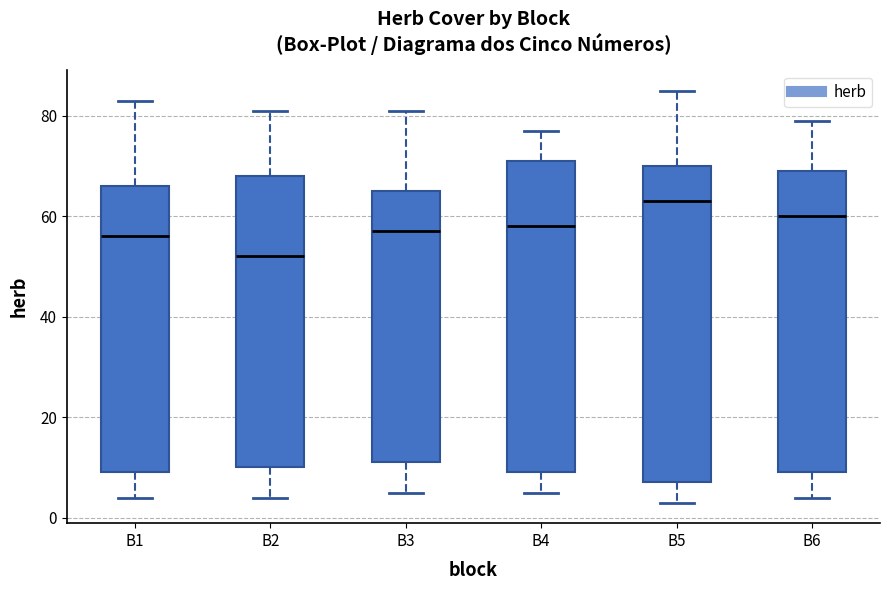

Reading left to right, read every box against the y-axis: the position of its median line, the range the box covers, and the ends of its whiskers. The values are not printed on the chart, so give them approximately, as read against the axis.

B1: median 56, box 10 to 66, whiskers 4 to 84
B2: median 52, box 10 to 68, whiskers 4 to 82
B3: median 58, box 12 to 66, whiskers 6 to 82
B4: median 58, box 10 to 72, whiskers 6 to 78
B5: median 64, box 8 to 70, whiskers 4 to 86
B6: median 60, box 10 to 70, whiskers 4 to 80